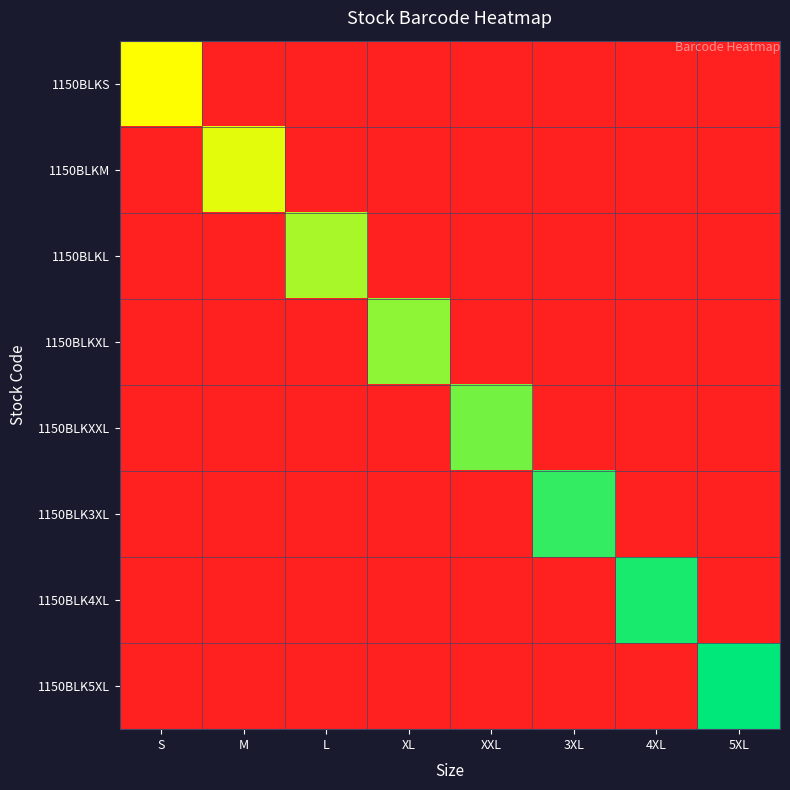

Reading left to right, what are all the values shown in this chart?

1150BLKS: S=0.7	M=0.0	L=0.0	XL=0.0	XXL=0.0	3XL=0.0	4XL=0.0	5XL=0.0
1150BLKM: S=0.0	M=0.7	L=0.0	XL=0.0	XXL=0.0	3XL=0.0	4XL=0.0	5XL=0.0
1150BLKL: S=0.0	M=0.0	L=0.8	XL=0.0	XXL=0.0	3XL=0.0	4XL=0.0	5XL=0.0
1150BLKXL: S=0.0	M=0.0	L=0.0	XL=0.8	XXL=0.0	3XL=0.0	4XL=0.0	5XL=0.0
1150BLKXXL: S=0.0	M=0.0	L=0.0	XL=0.0	XXL=0.9	3XL=0.0	4XL=0.0	5XL=0.0
1150BLK3XL: S=0.0	M=0.0	L=0.0	XL=0.0	XXL=0.0	3XL=0.9	4XL=0.0	5XL=0.0
1150BLK4XL: S=0.0	M=0.0	L=0.0	XL=0.0	XXL=0.0	3XL=0.0	4XL=1.0	5XL=0.0
1150BLK5XL: S=0.0	M=0.0	L=0.0	XL=0.0	XXL=0.0	3XL=0.0	4XL=0.0	5XL=1.0